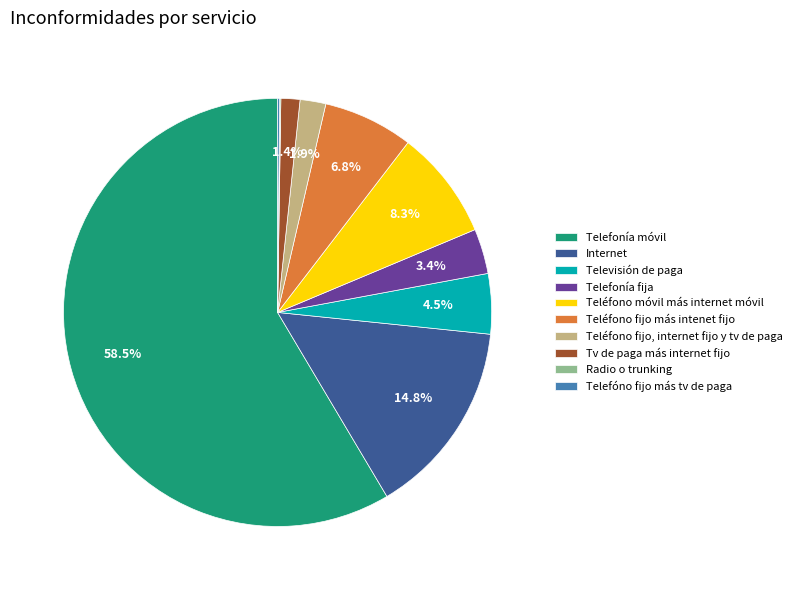

Combined, what portion of the pie is Internet and Telefonía fija?

18.2%